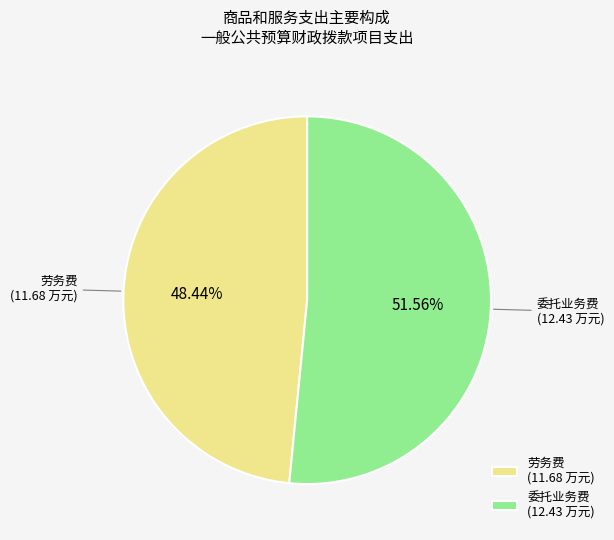

Which category has the smallest portion of the pie?

劳务费